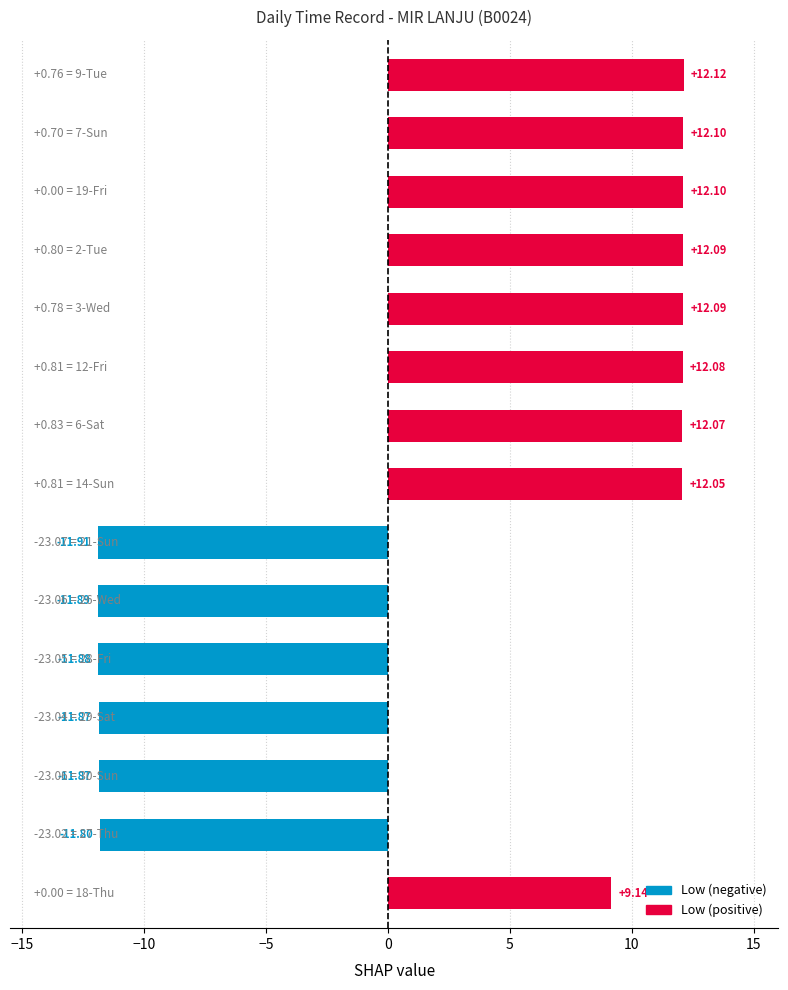

Count the number of categories in the chart.

15